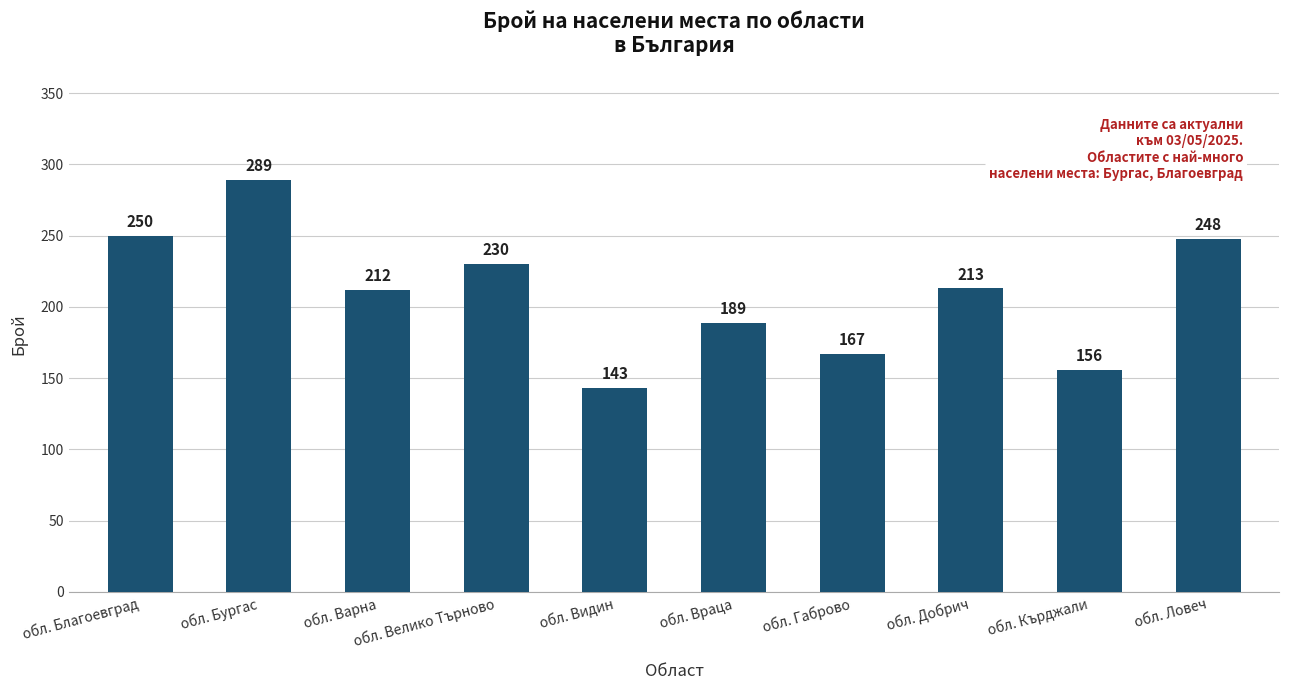

The value at обл. Габрово is 167. True or false?

True